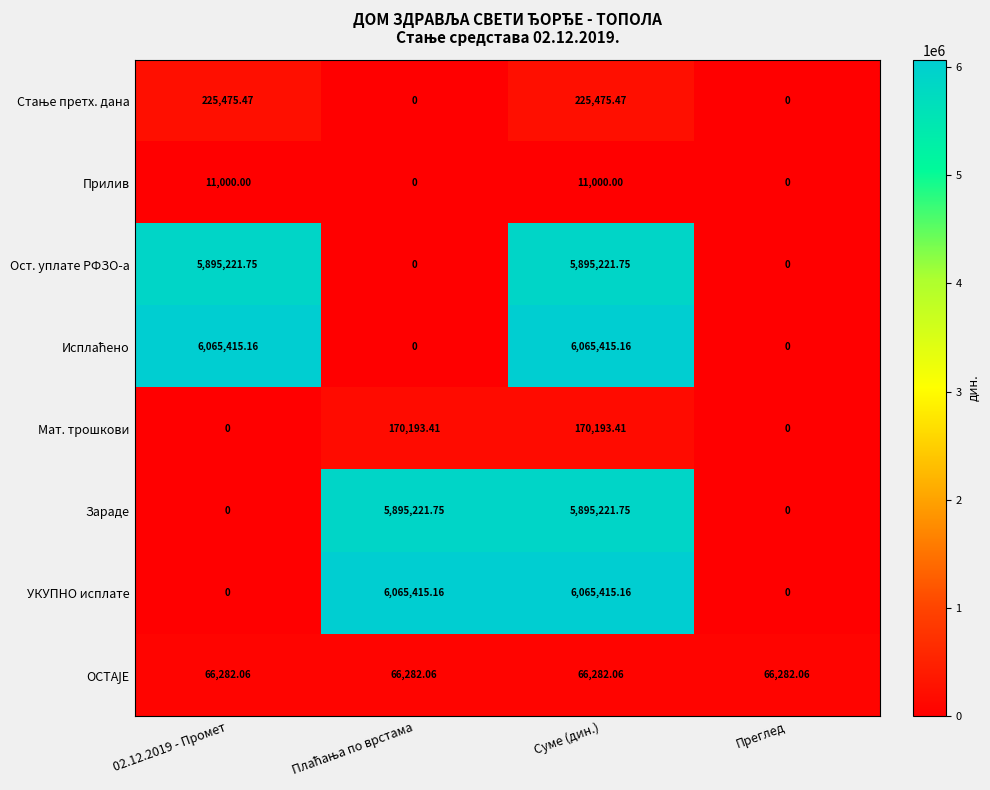

How many series are shown in this chart?

8